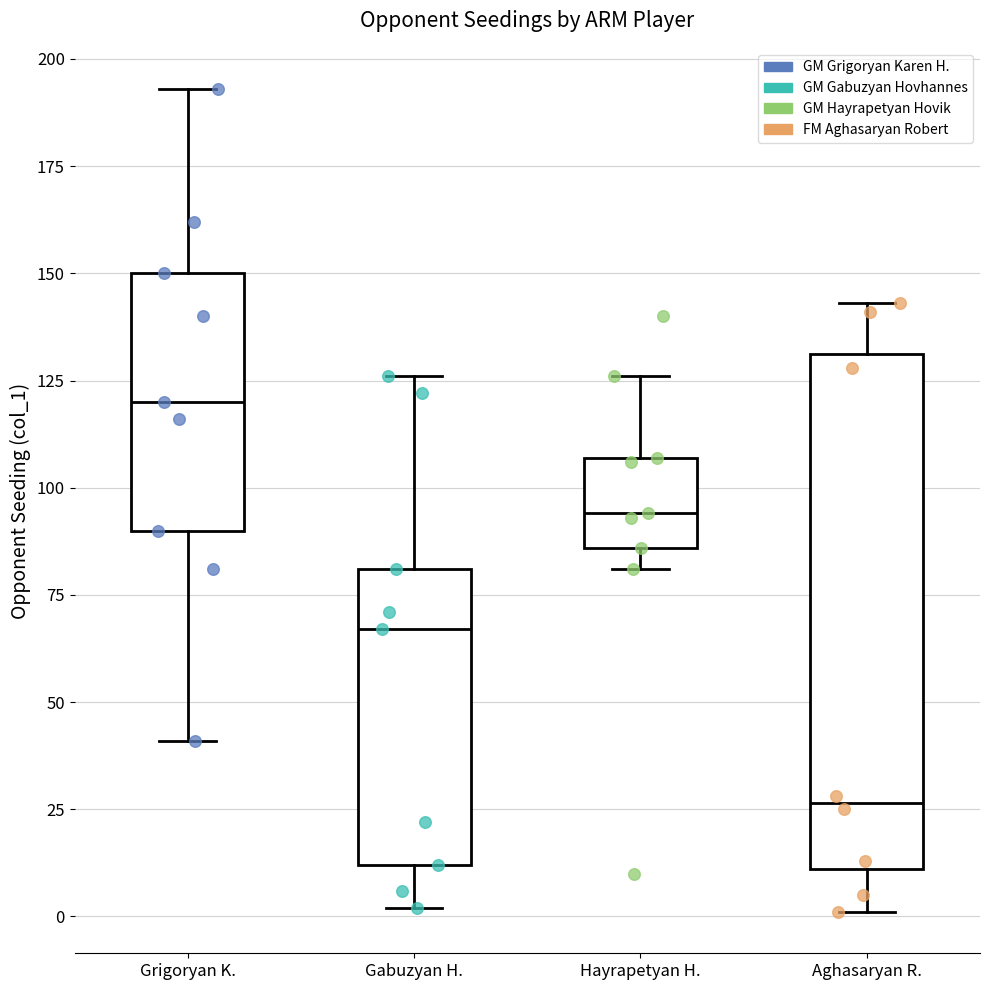

Reading left to right, transcribe this box plot: for each box, give where its median line is, the range the box spans, and where its two whiskers end, as read against the y-axis. The values are not printed on the chart, so give them approximately, as read against the axis.

Grigoryan K.: median 120, box 90 to 150, whiskers 40 to 195
Gabuzyan H.: median 65, box 10 to 80, whiskers 0 to 125
Hayrapetyan H.: median 95, box 85 to 105, whiskers 80 to 125
Aghasaryan R.: median 25, box 10 to 130, whiskers 0 to 145